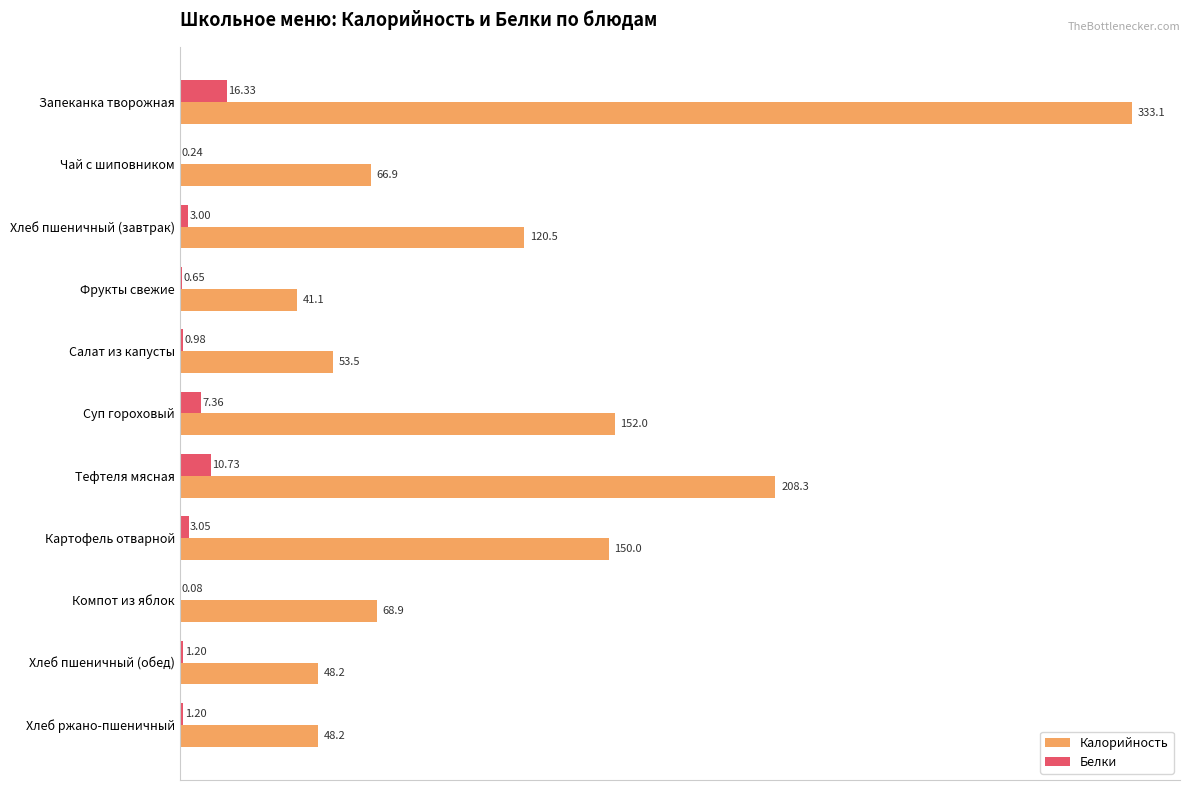

Which series has the largest total across all categories?

Калорийность